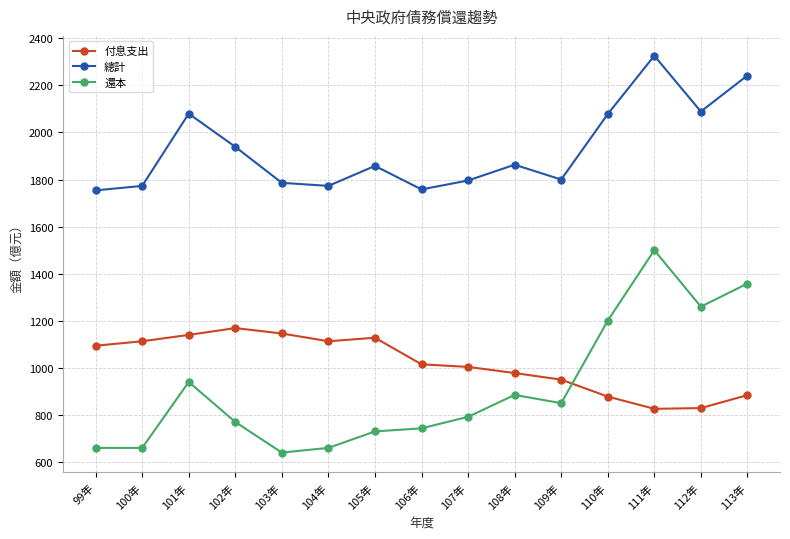

At which category does 還本 reach its first local peak?

101年